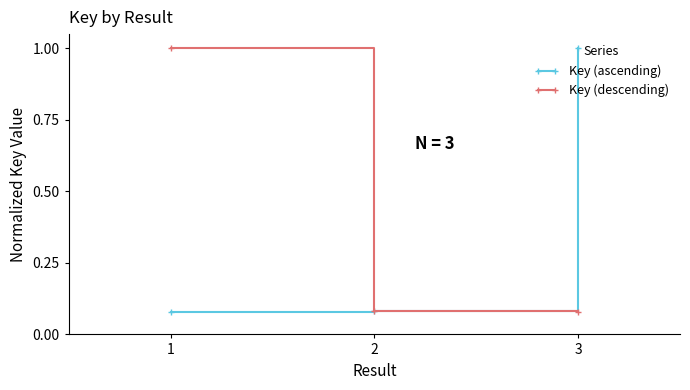

How many categories are shown in the chart?

3